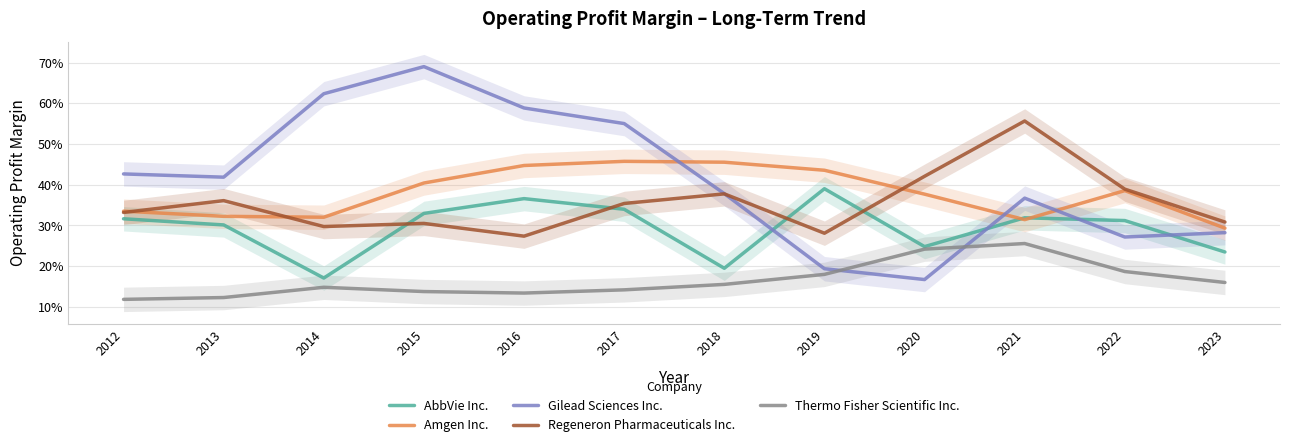

What are all the series names shown in the legend?

AbbVie Inc., Amgen Inc., Gilead Sciences Inc., Regeneron Pharmaceuticals Inc., Thermo Fisher Scientific Inc.